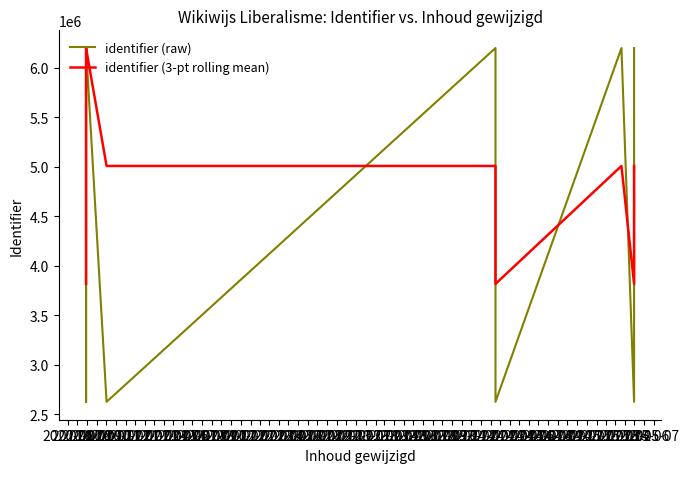

The value at 2020-07-29 is 8600318. True or false?

False